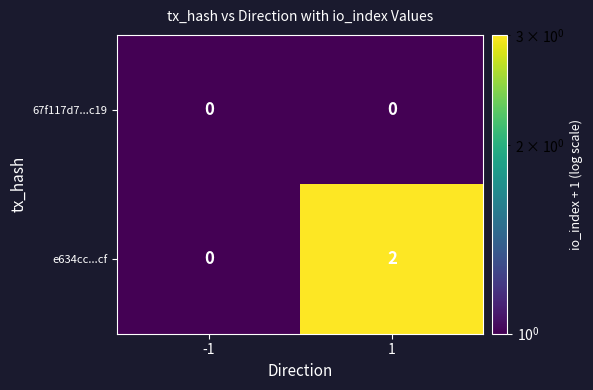

Rank the series at 1 from highest to lowest value.

e634cc...cf, 67f117d7...c19